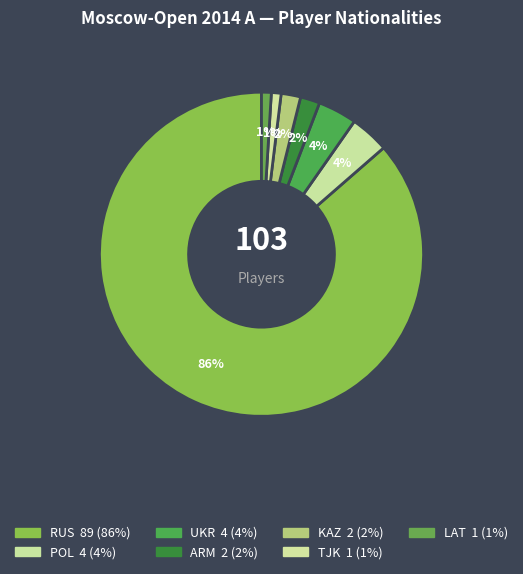

How many slices are in this pie chart?

7